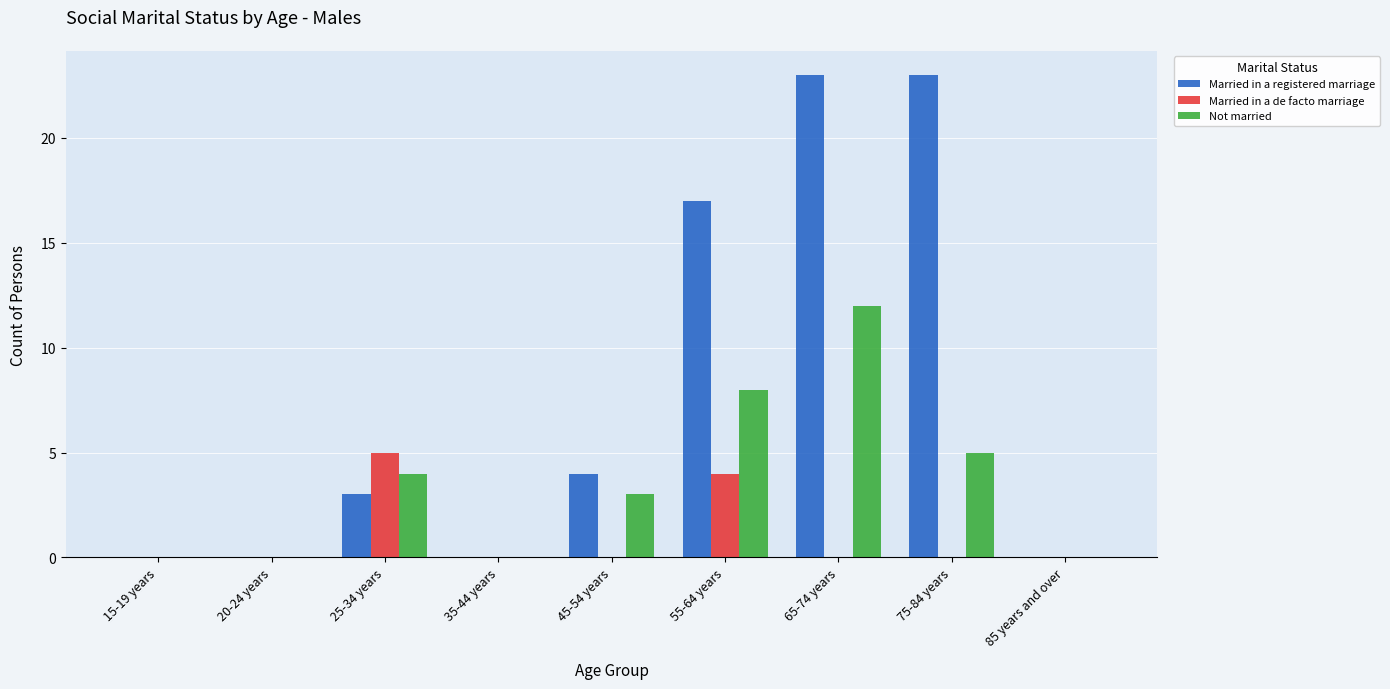

What is the sum of all Not married values?

32